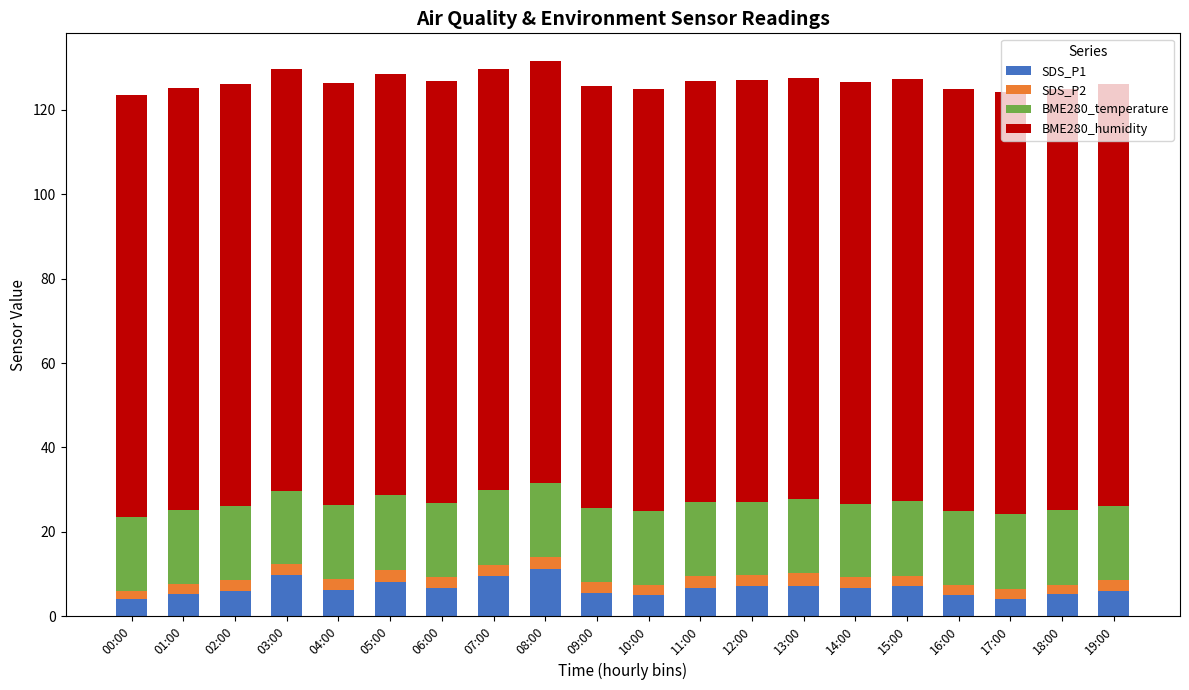

The value of SDS_P1 at 14:00 is 11.5. True or false?

False